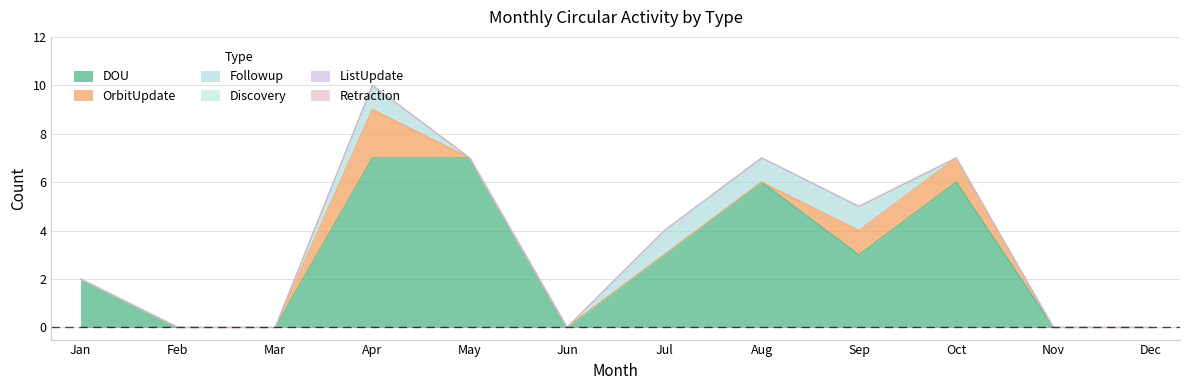

List the labels in order of OrbitUpdate value, smallest first.

Jan, Feb, Mar, May, Jun, Jul, Aug, Nov, Dec, Sep, Oct, Apr